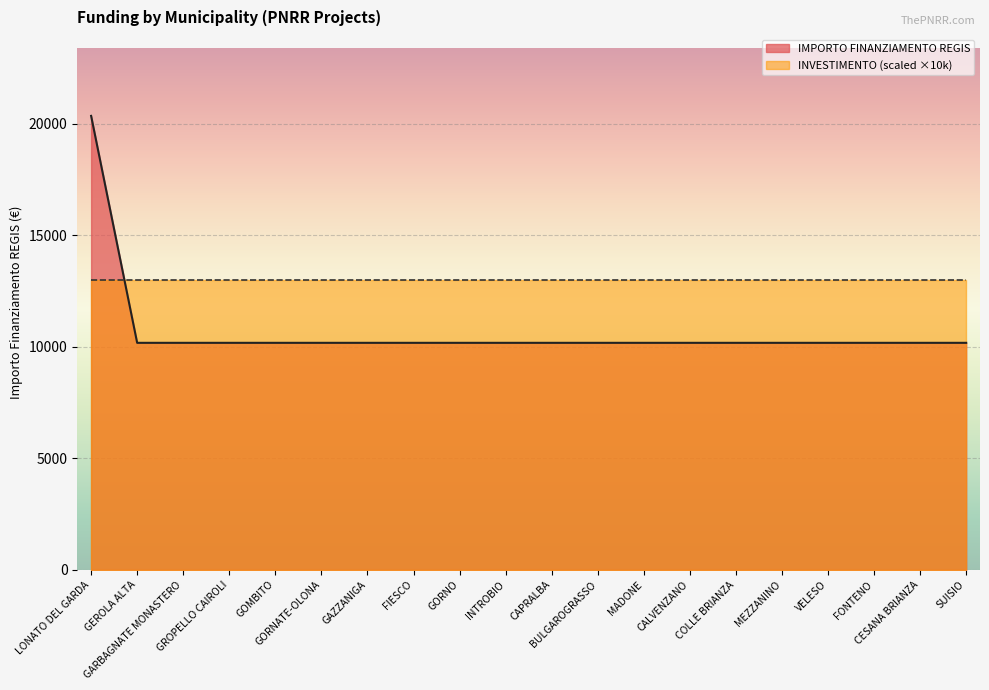

What is the difference between the maximum and minimum values?

10172